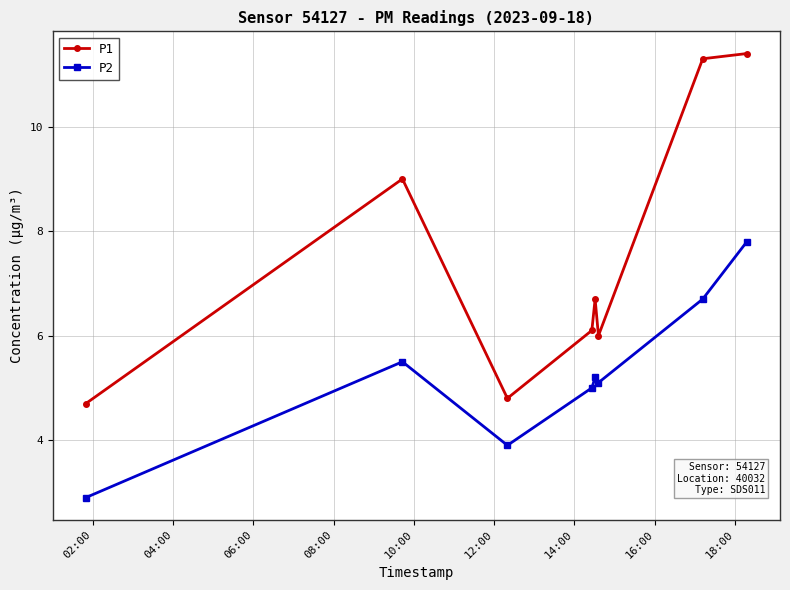

Count the number of categories in the chart.

8